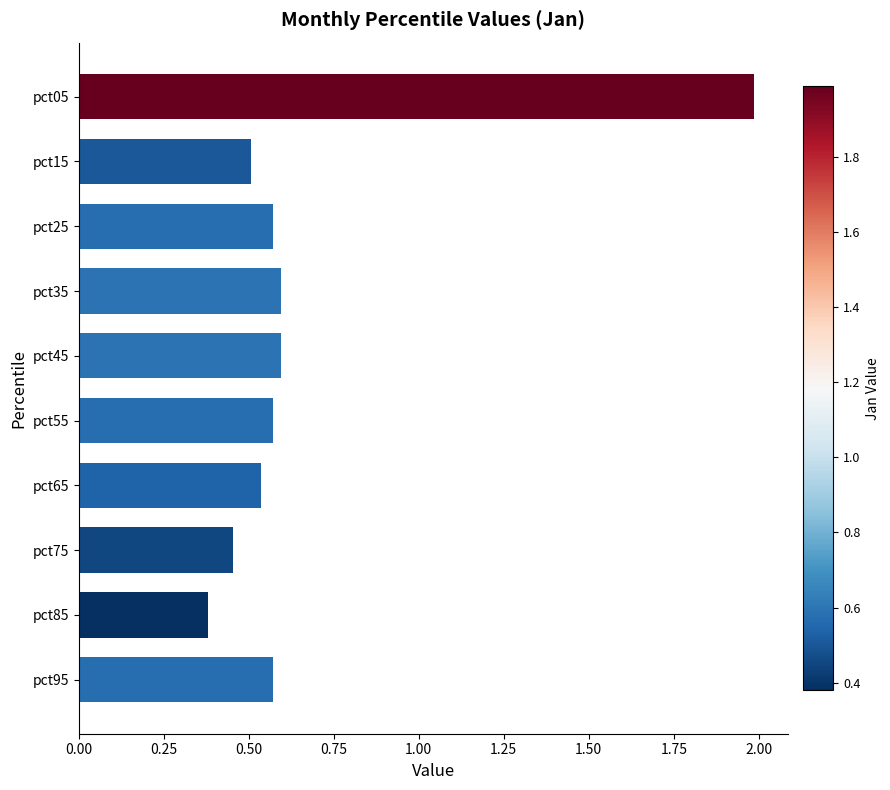

How many values are between 0 and 1?

9